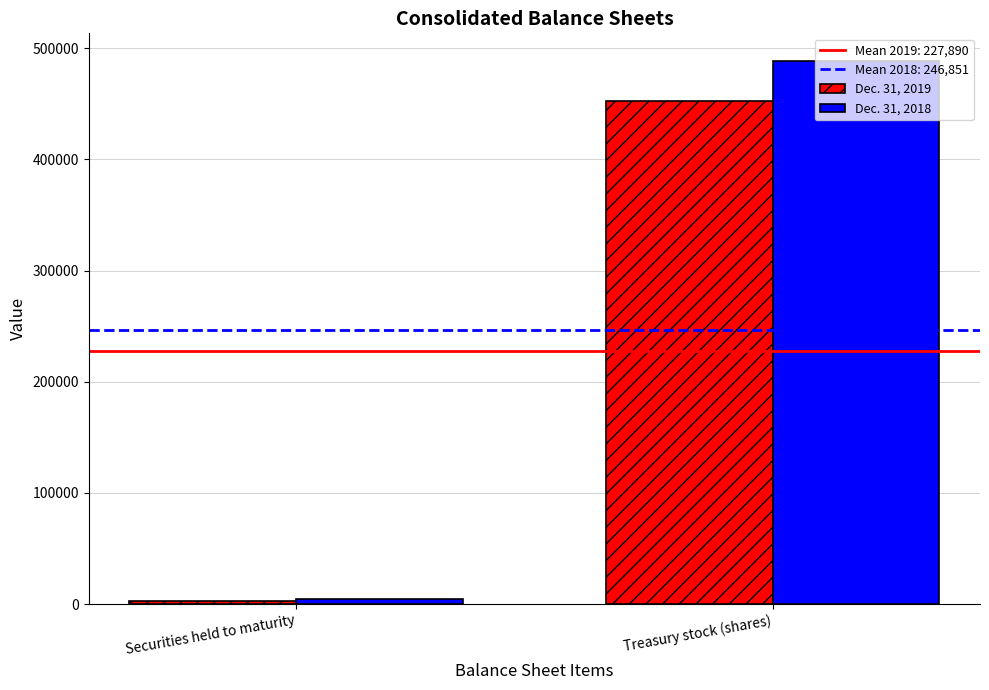

What is the label of the 1st bar from the right?

Treasury stock (shares)